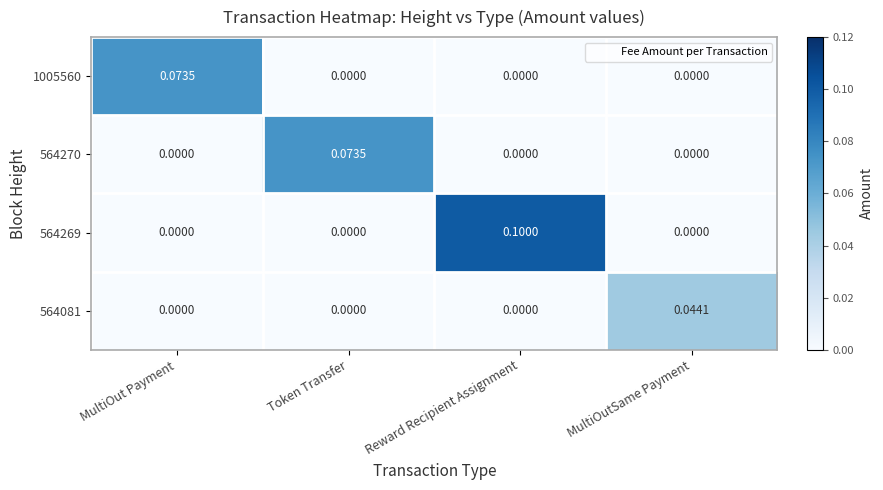

Which series changed the most between Token Transfer and MultiOutSame Payment?

564270